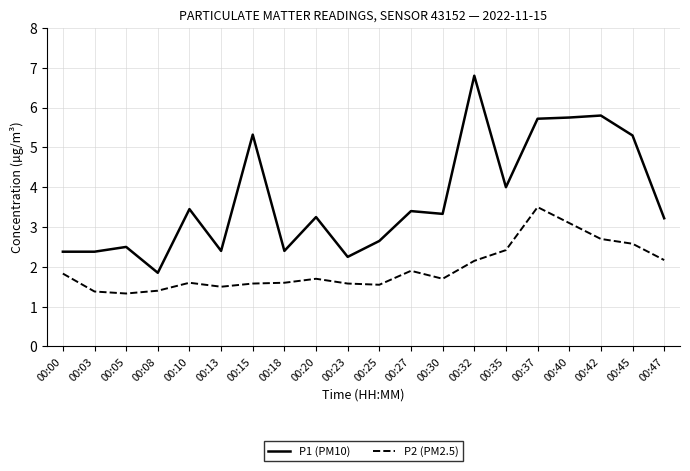

True or false: P2 (PM2.5) and P1 (PM10) cross at least once.

False